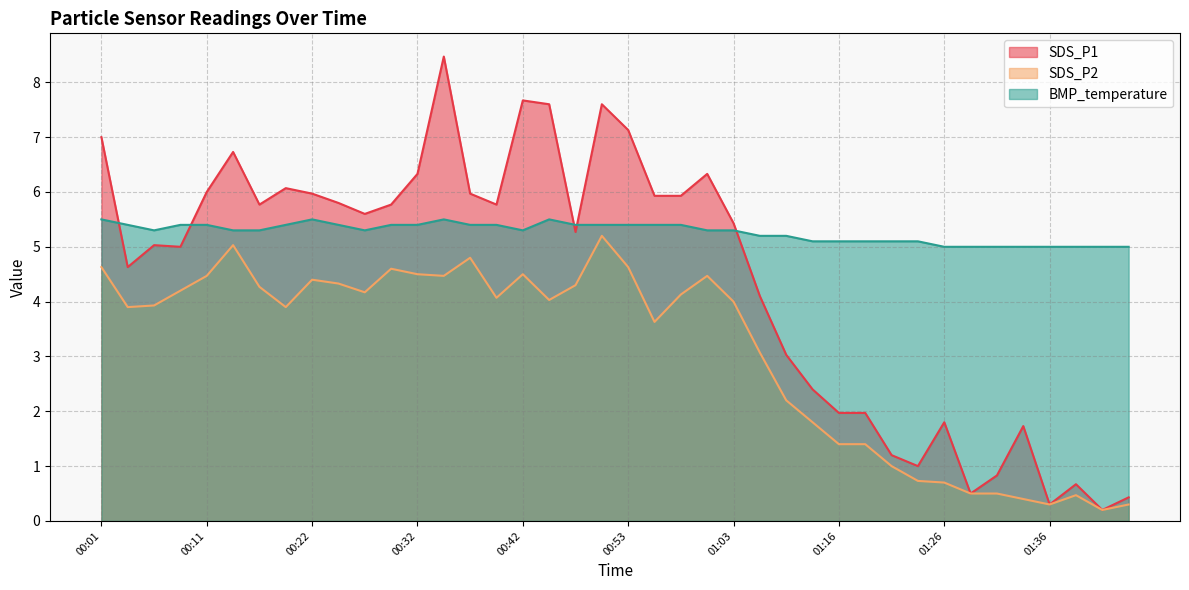

How many values in the SDS_P1 series exceed 5?

23